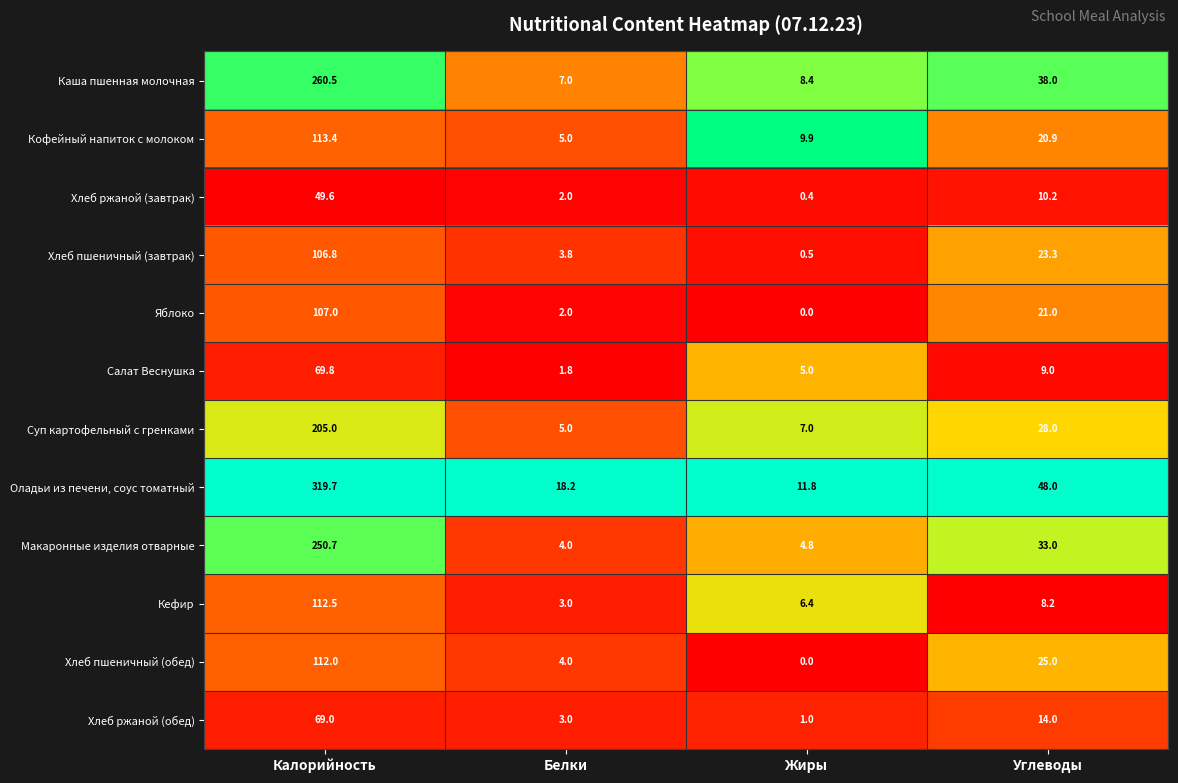

What is the greatest value displayed?

319.7